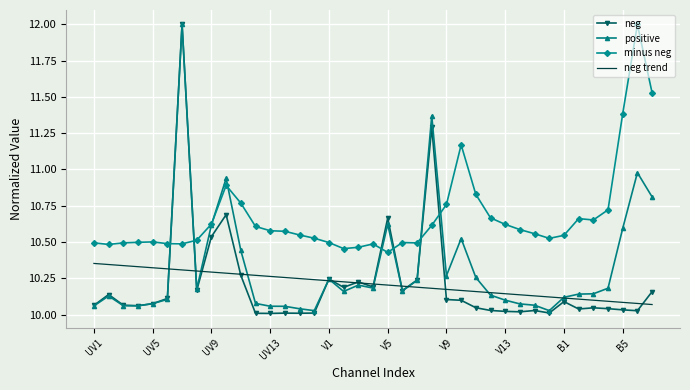

Which series has the largest total across all categories?

minus neg